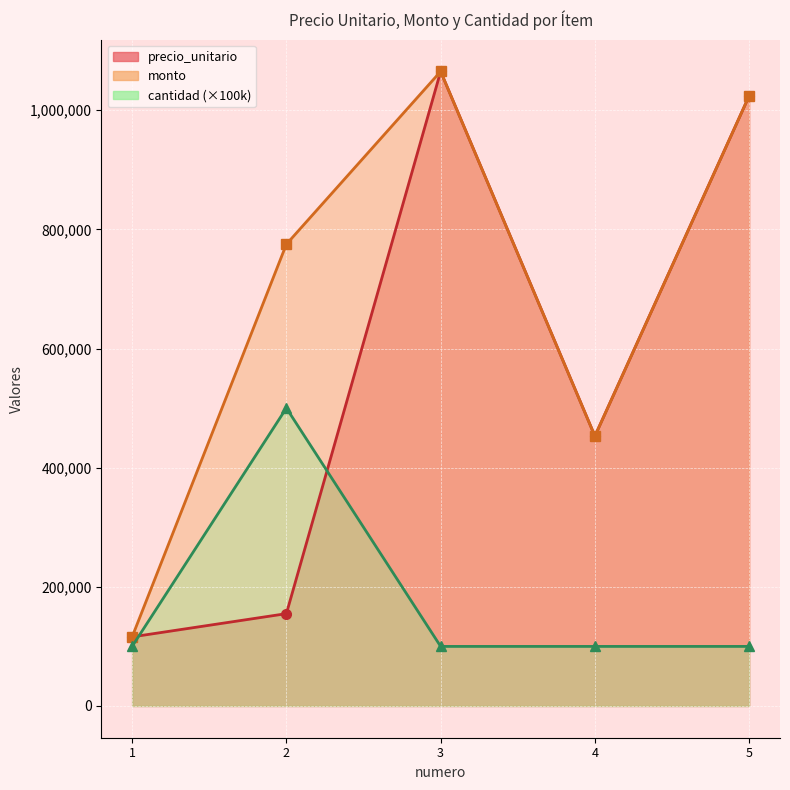

Is it true that cantidad equals 500000 at 2?

True